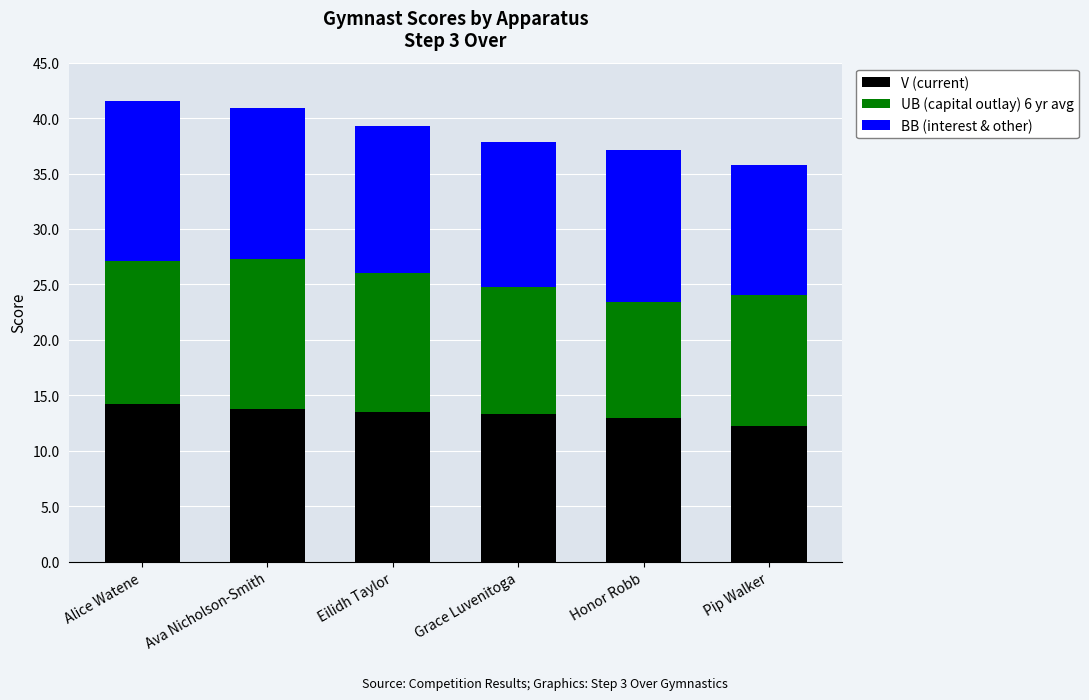

What is the maximum value for V (current)?

14.2